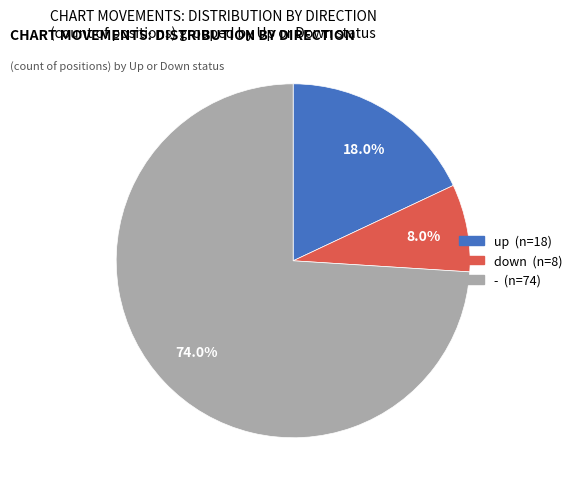

Which slice represents more than half of the pie?

-